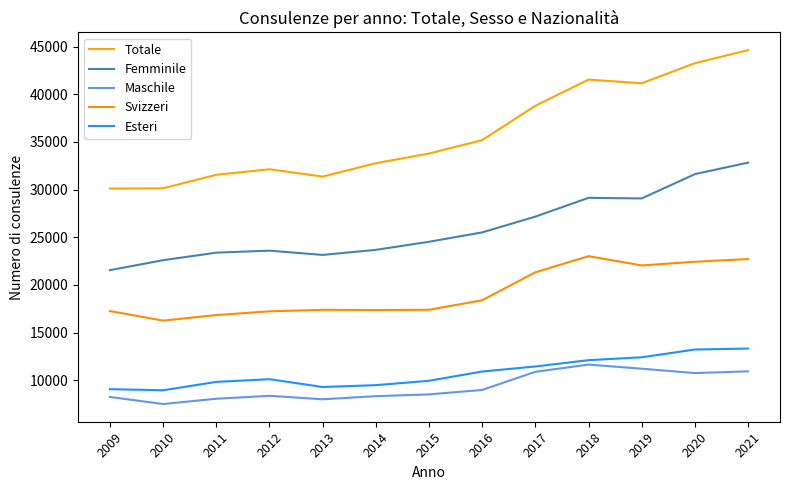

Reading left to right, transcribe all the data shown in this chart.

Totale: 30110	30136	31553	32132	31365	32768	33783	35189	38794	41540	41154	43263	44633
Femminile: 21545	22593	23383	23593	23146	23676	24527	25508	27165	29135	29072	31623	32828
Maschile: 8243	7501	8056	8364	8000	8326	8513	8980	10883	11640	11208	10748	10930
Svizzeri: 17257	16254	16836	17227	17385	17363	17389	18390	21322	23014	22041	22430	22711
Esteri: 9062	8946	9825	10107	9287	9481	9942	10911	11443	12104	12406	13219	13322